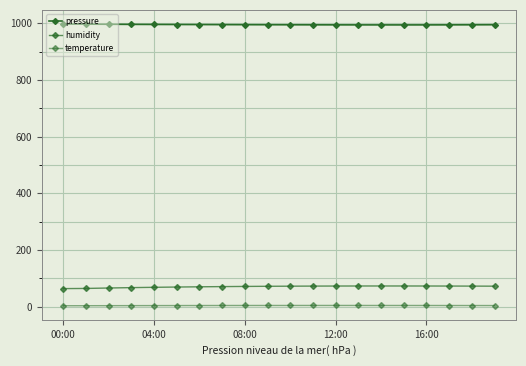

Is this an area chart (filled region under the line)?

No